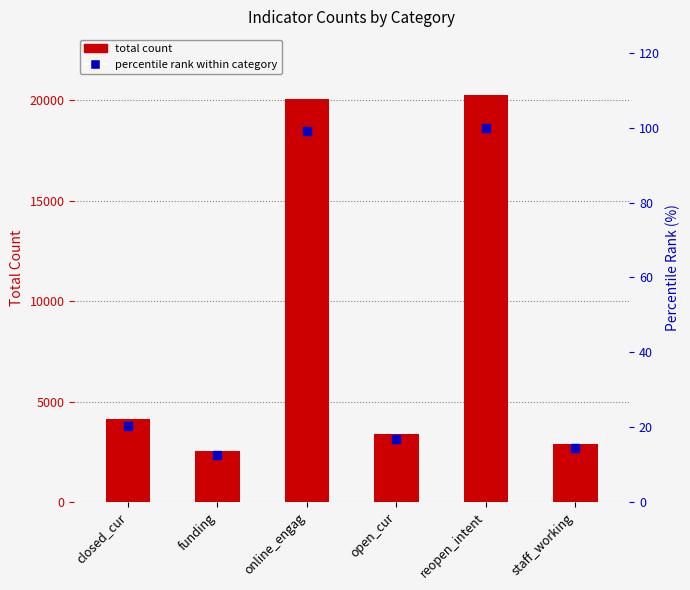

Which series has the largest total across all categories?

total count